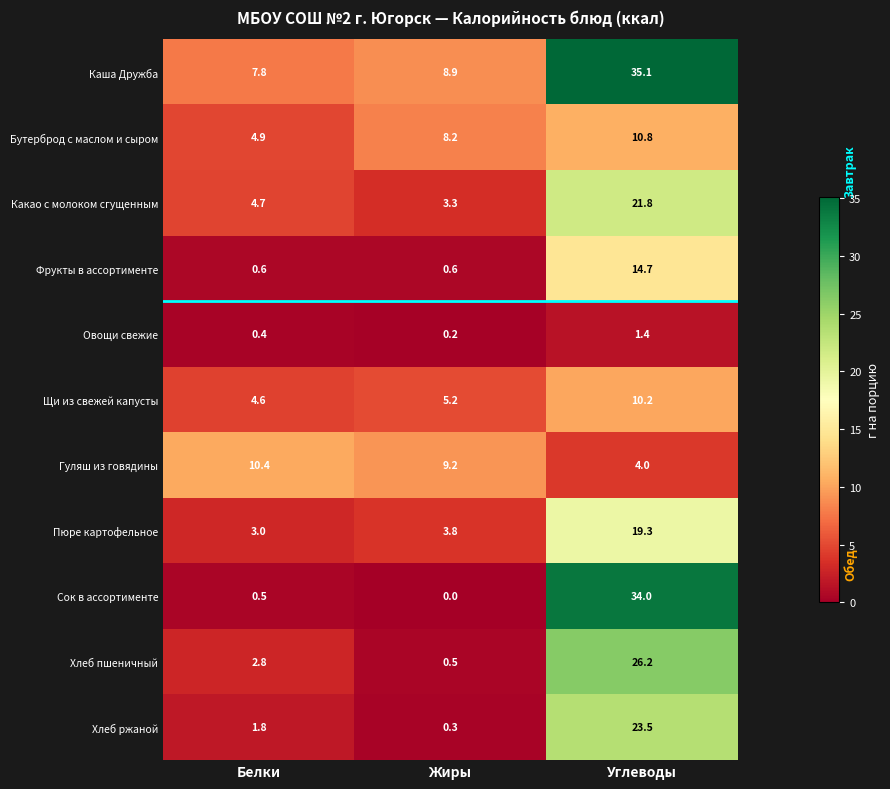

True or false: Овощи свежие has a value of 1.9 at Углеводы.

False